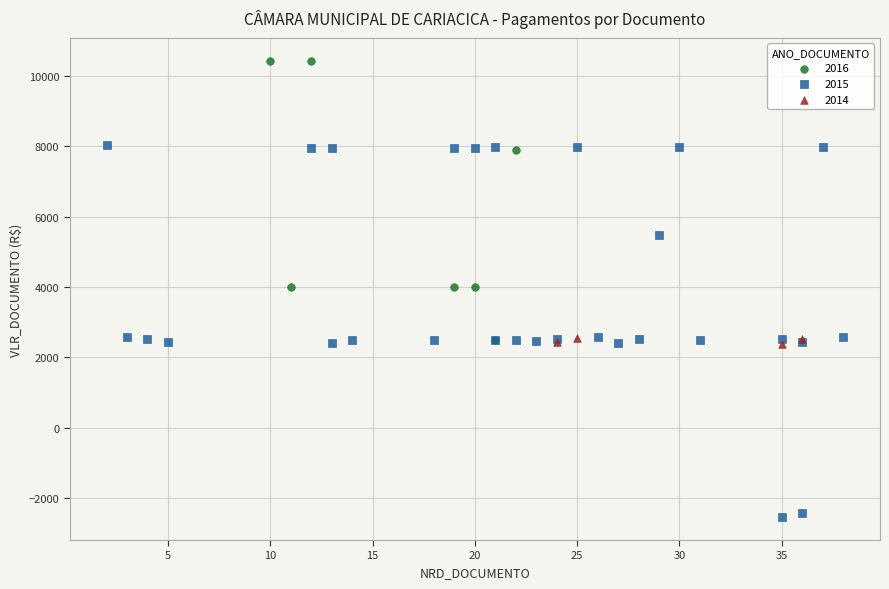

Which series has the largest Y range (max minus min)?

2015